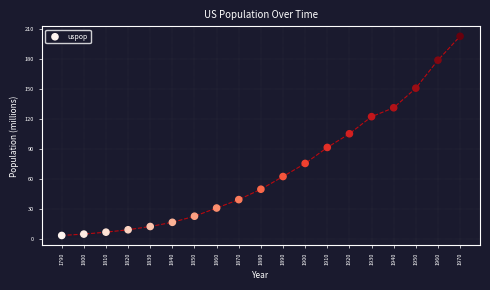

What Y value in the scatter plot is closest to 103?

105.7